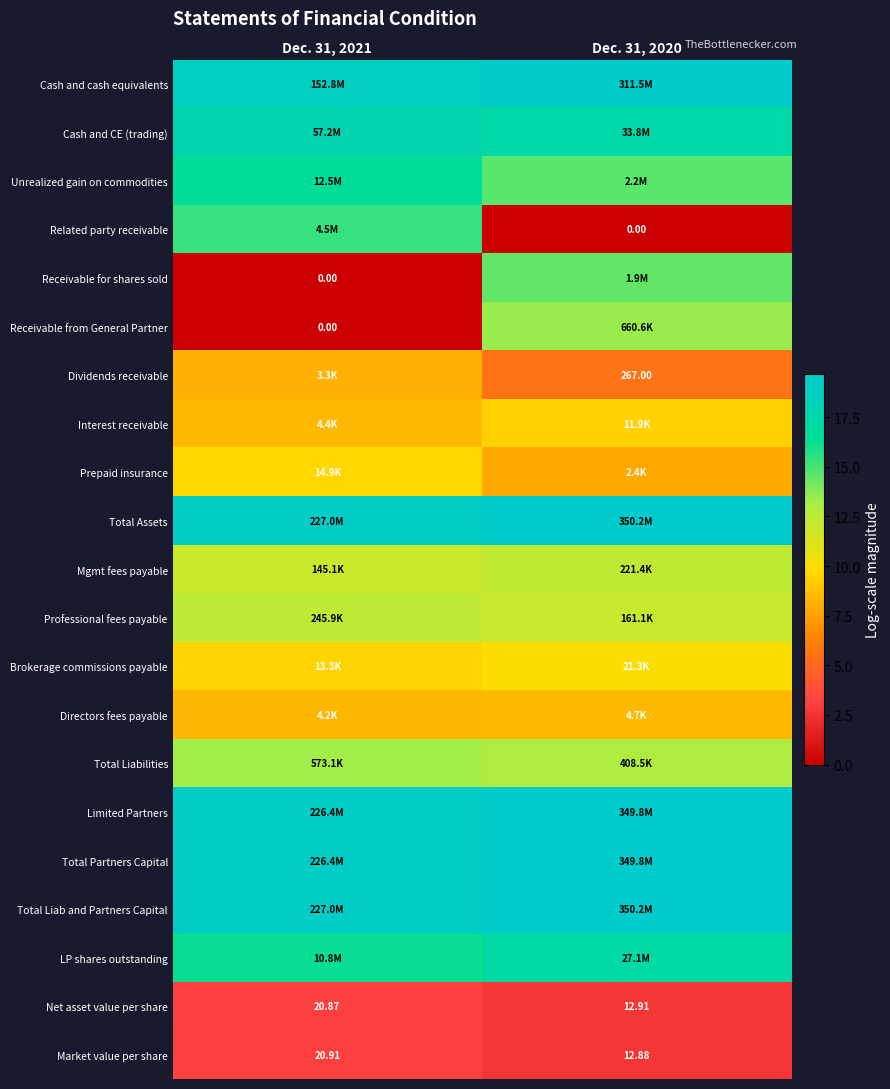

At how many categories does at least one series exceed 14?

2